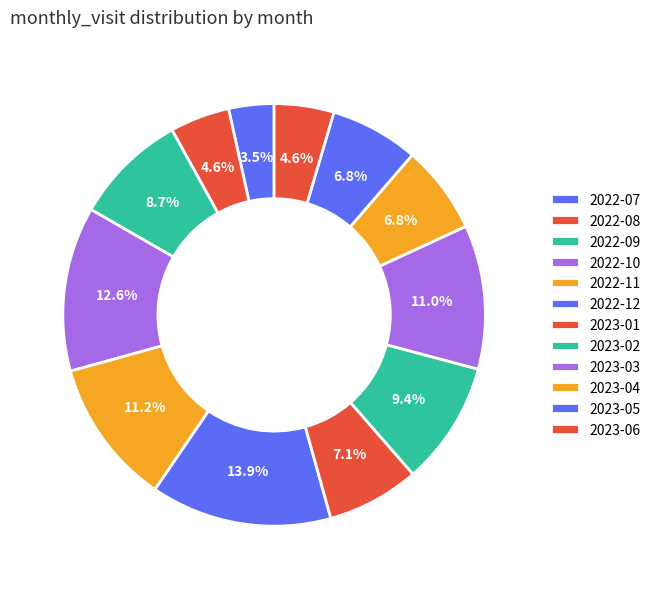

Count the number of slices in the pie.

12